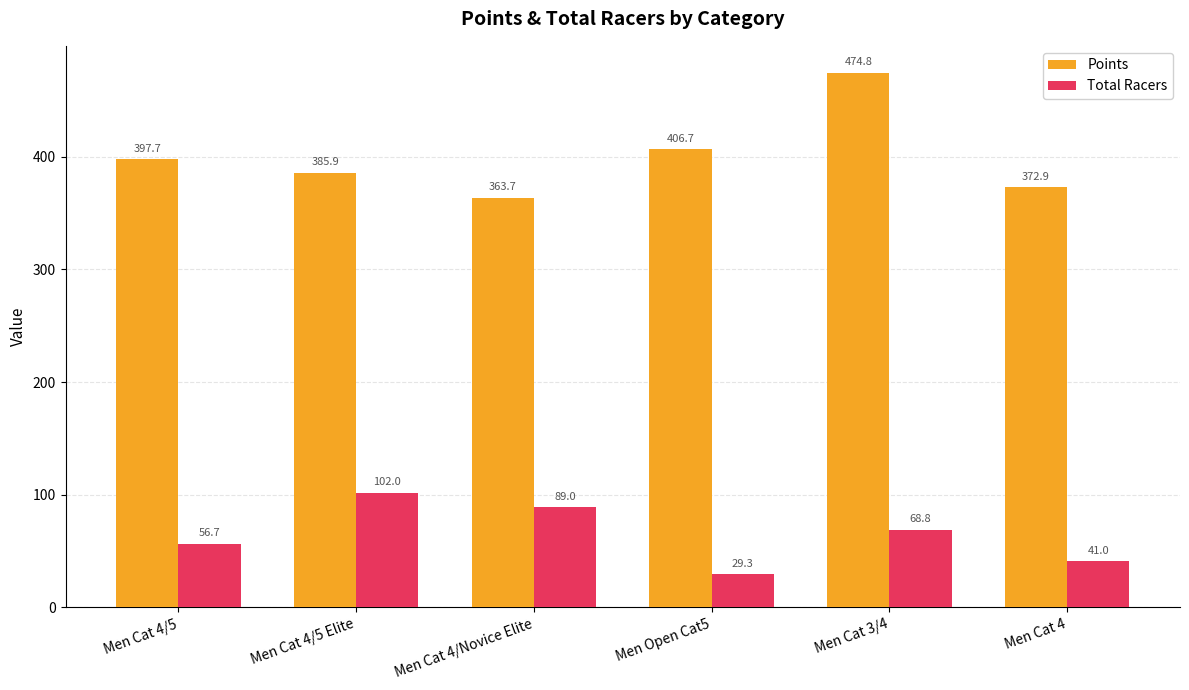

Reading left to right, what are all the values shown in this chart?

Points: 397.7	385.9	363.7	406.7	474.8	372.9
Total Racers: 56.7	102.0	89.0	29.3	68.8	41.0